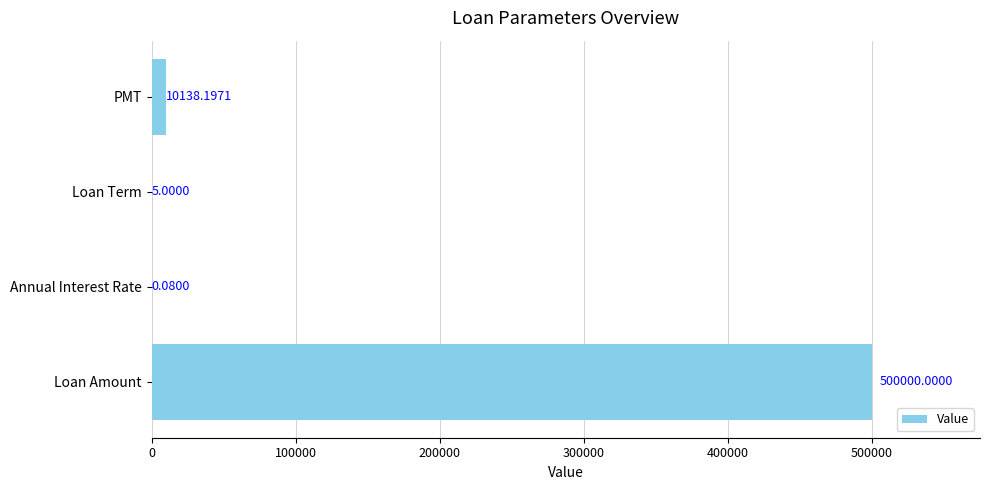

At which label is the value closest to 250000?

PMT